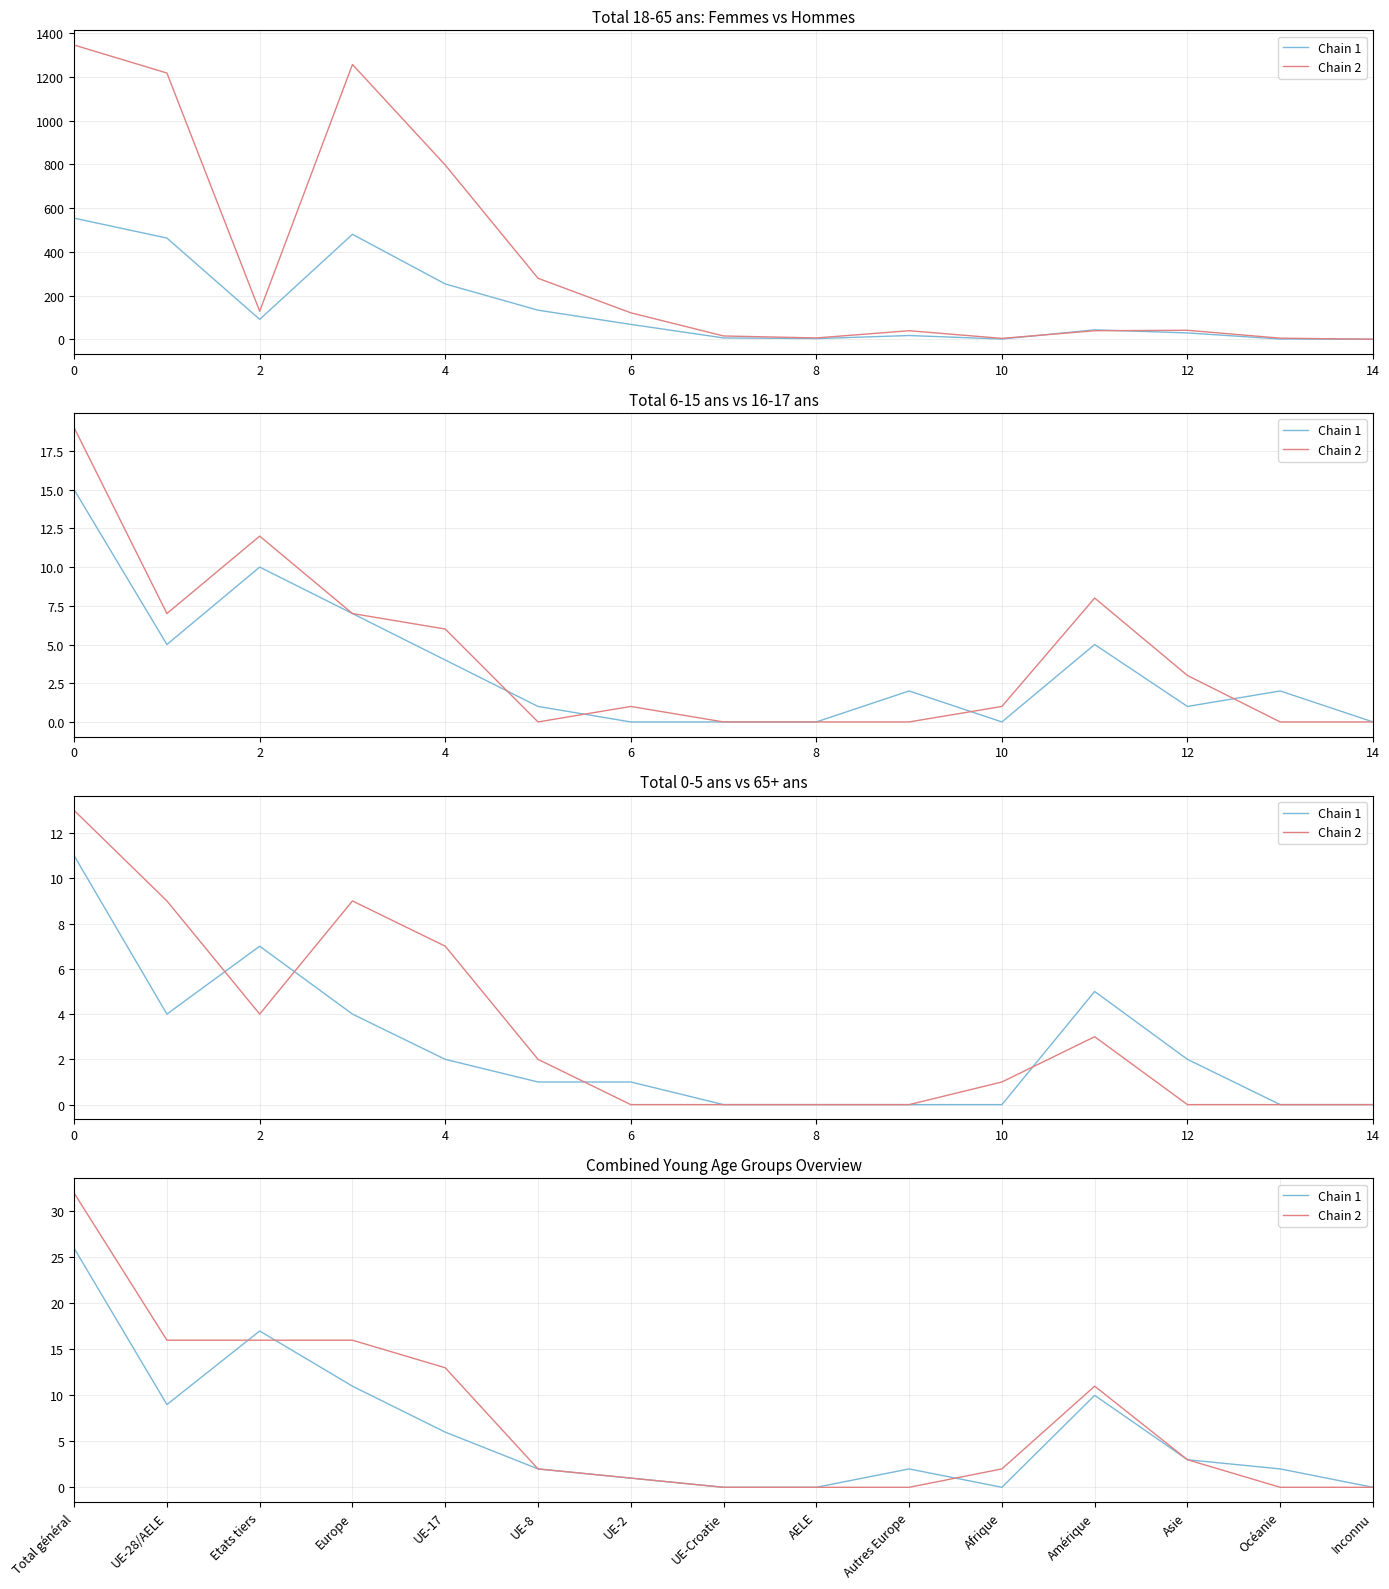

True or false: Chain 2 has more than 2 points higher than both neighbors.

False